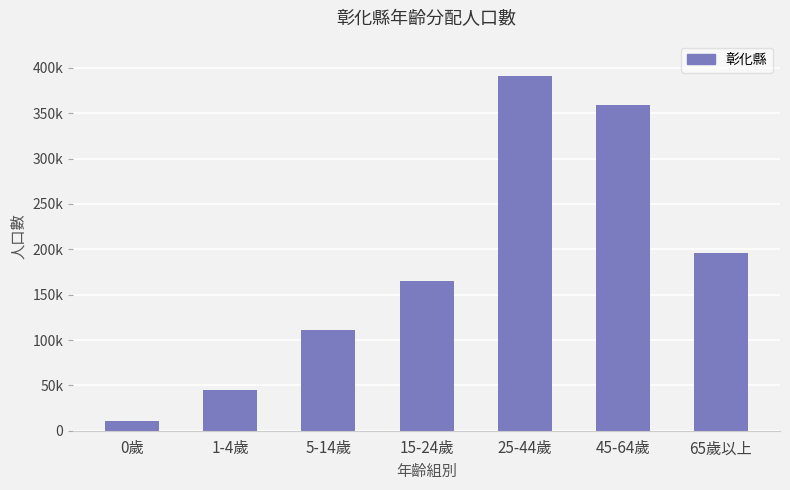

Reading left to right, list all the values displayed in this chart.

0歲=11015	1-4歲=44918	5-14歲=110496	15-24歲=165360	25-44歲=391330	45-64歲=358602	65歲以上=196103